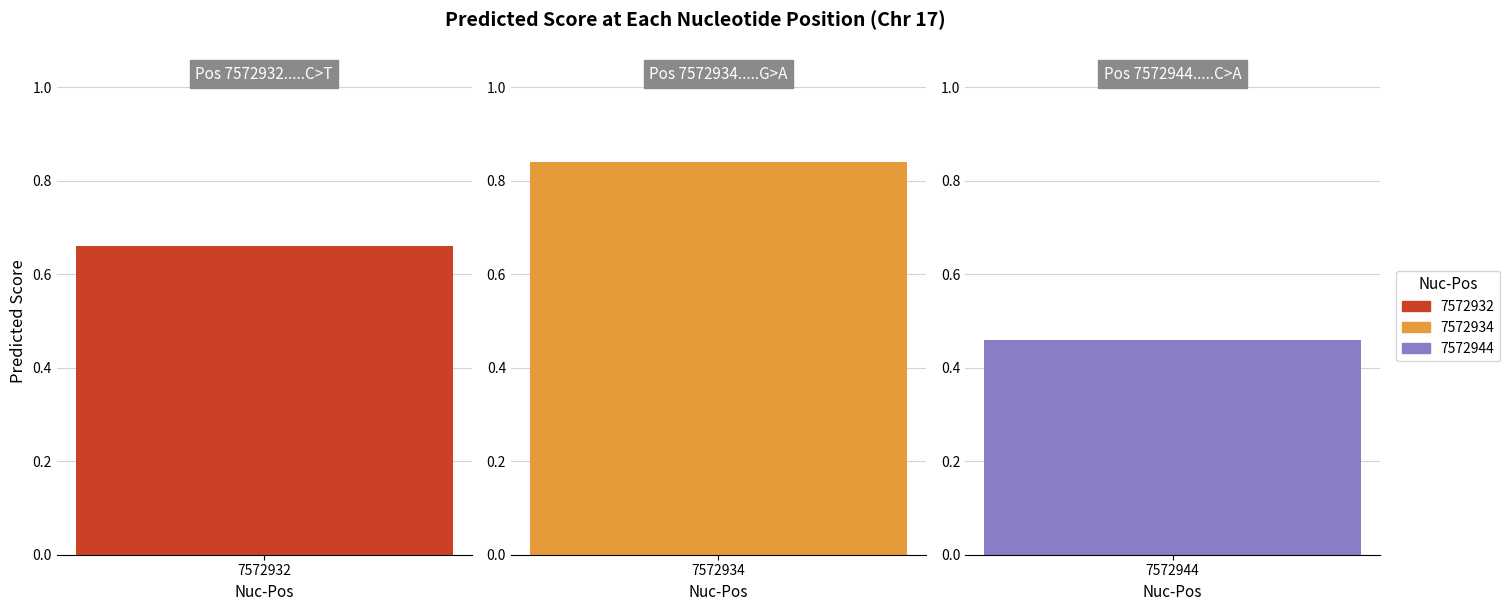

Is it true that the value at 7572932 is 0.7?

True